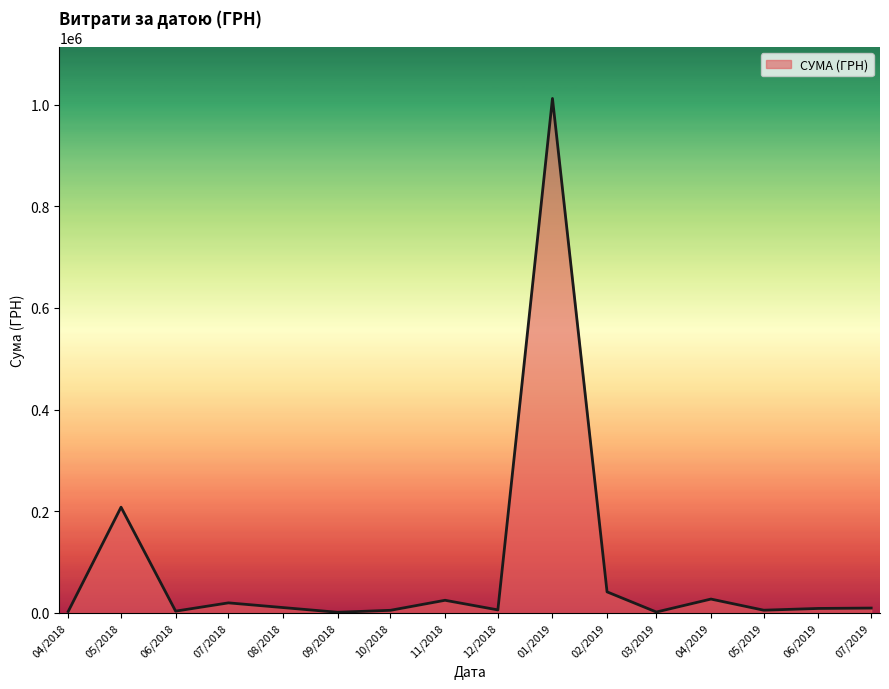

Which label corresponds to the largest value in the chart?

01/2019